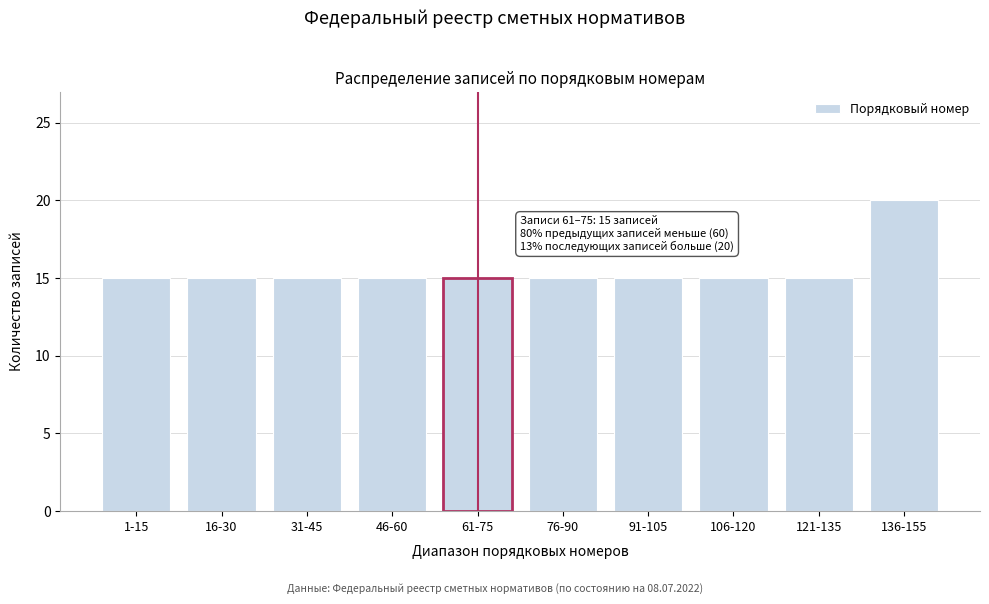

Reading left to right, extract all data points from this chart.

15	15	15	15	15	15	15	15	15	20